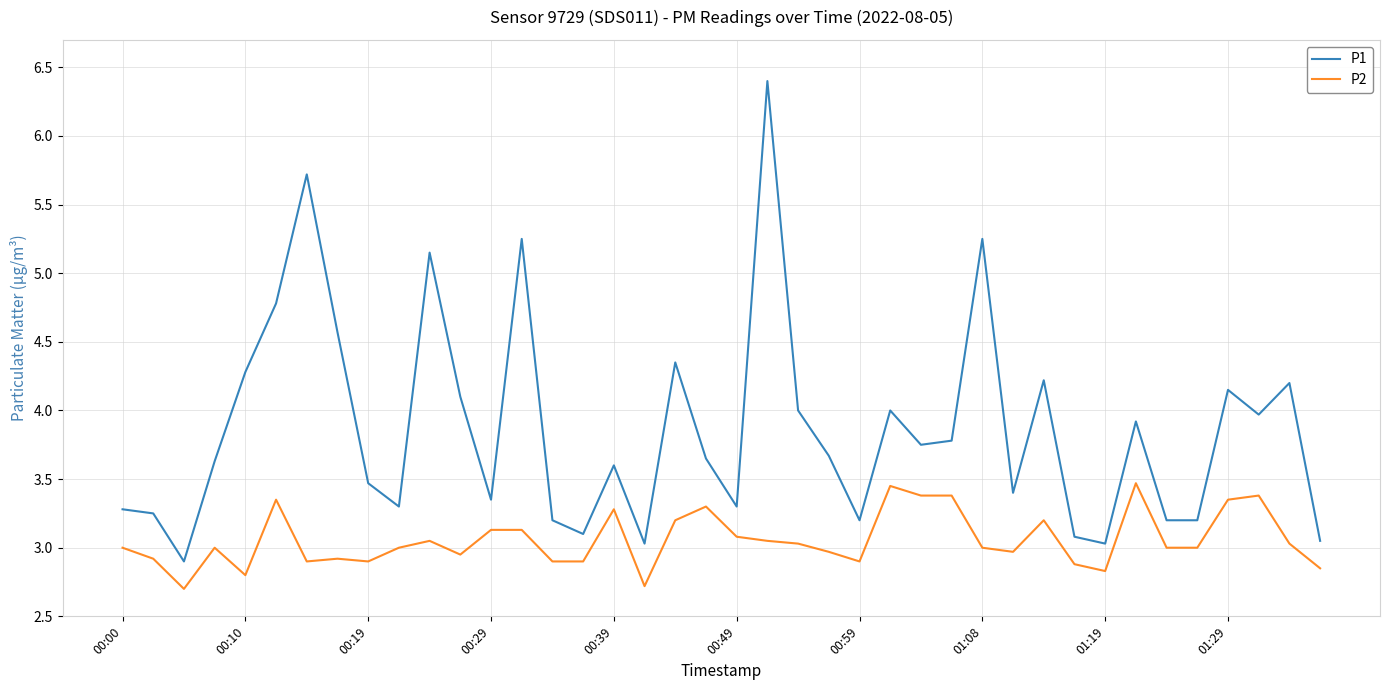

Which series has the largest range (max minus min)?

P1